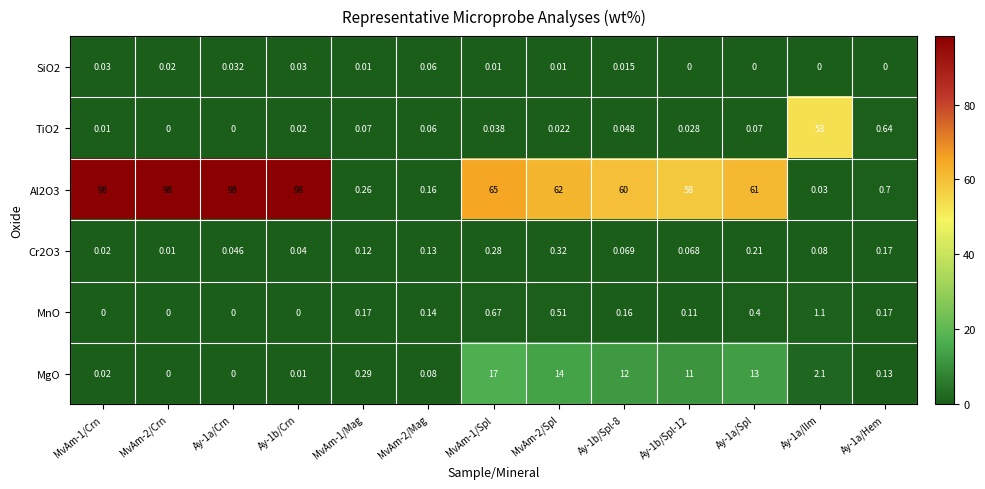

Is the value of Al2O3 at MvAm-2/Spl greater than the value of MgO at MvAm-1/Mag?

Yes